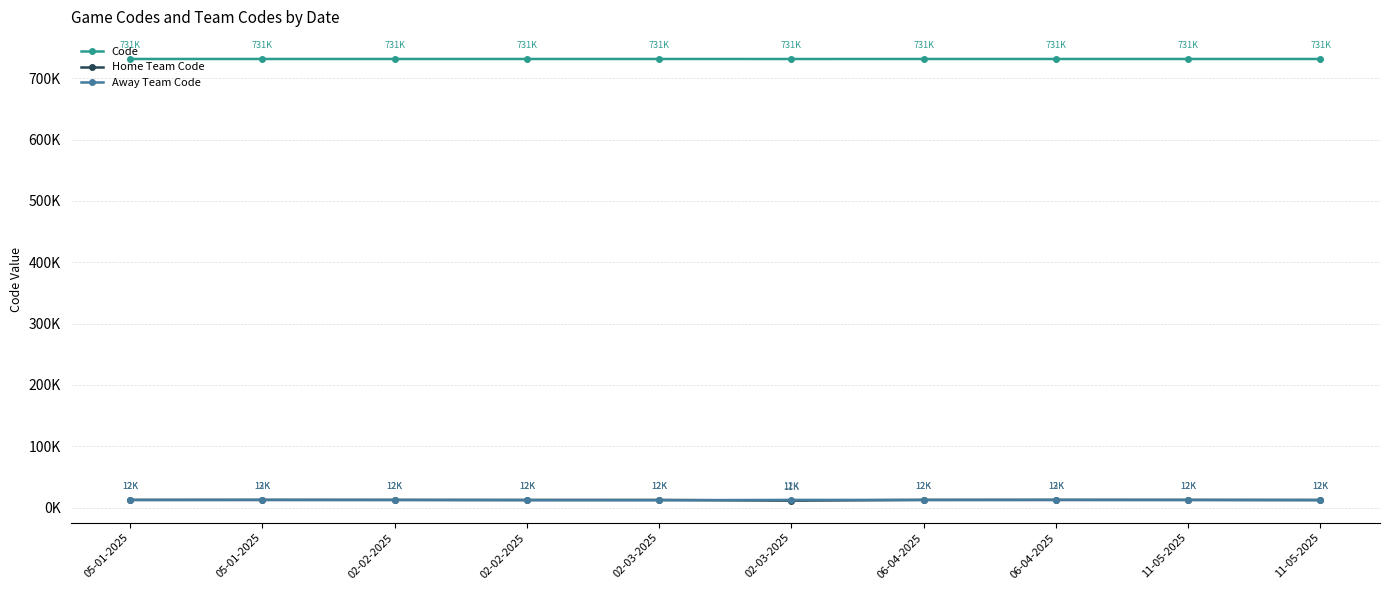

Reading right to left, extract all data points from this chart.

Code: 11-05-2025=731333	11-05-2025=731331	06-04-2025=731336	06-04-2025=731330	02-03-2025=731311	02-03-2025=731332	02-02-2025=731334	02-02-2025=731329	05-01-2025=731335	05-01-2025=731328
Home Team Code: 11-05-2025=12439	11-05-2025=12405	06-04-2025=12439	06-04-2025=12405	02-03-2025=11258	02-03-2025=12439	02-02-2025=12439	02-02-2025=12405	05-01-2025=12439	05-01-2025=12405
Away Team Code: 11-05-2025=11926	11-05-2025=12439	06-04-2025=12519	06-04-2025=12439	02-03-2025=12439	02-03-2025=11926	02-02-2025=11957	02-02-2025=12439	05-01-2025=12519	05-01-2025=12439